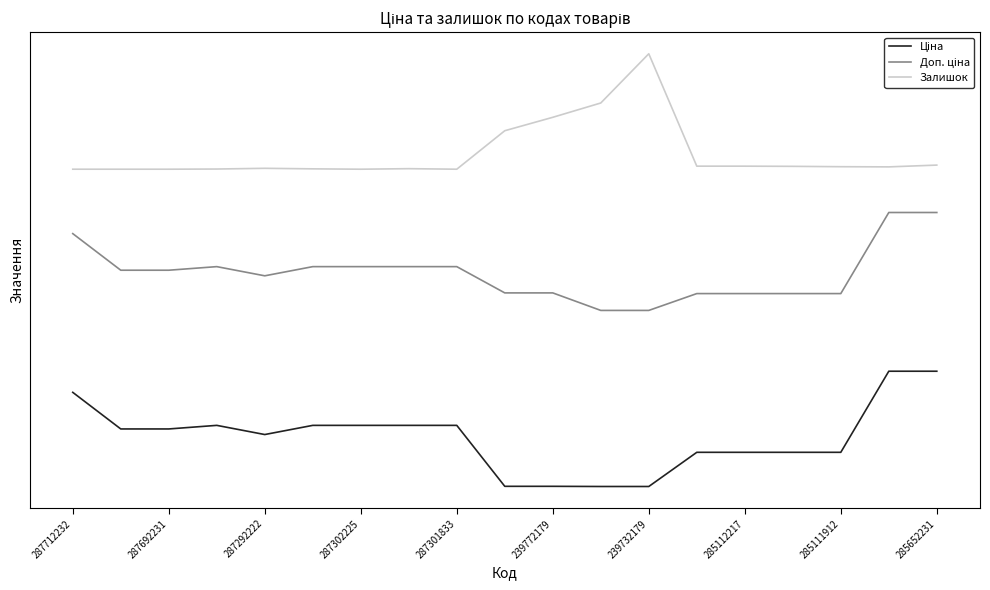

List the series in order of their peak value, highest first.

Залишок, Доп. ціна, Ціна